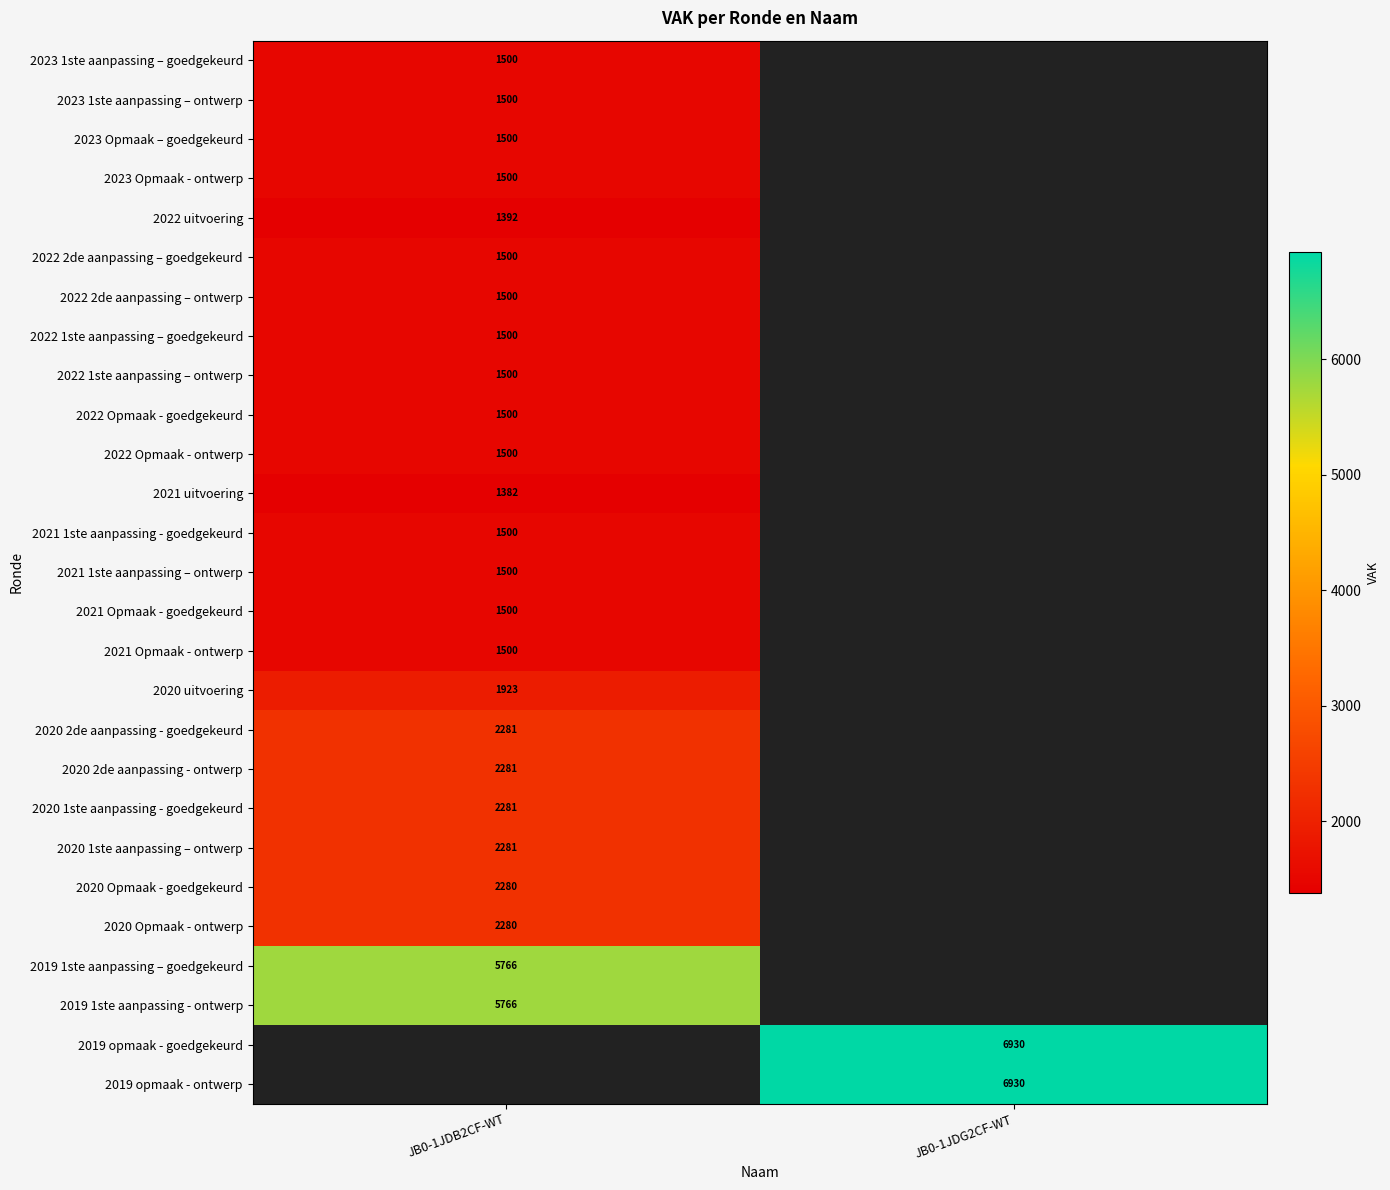

What is the spread (max minus min) of values at JB0-1JDB2CF-WT?

4384.0